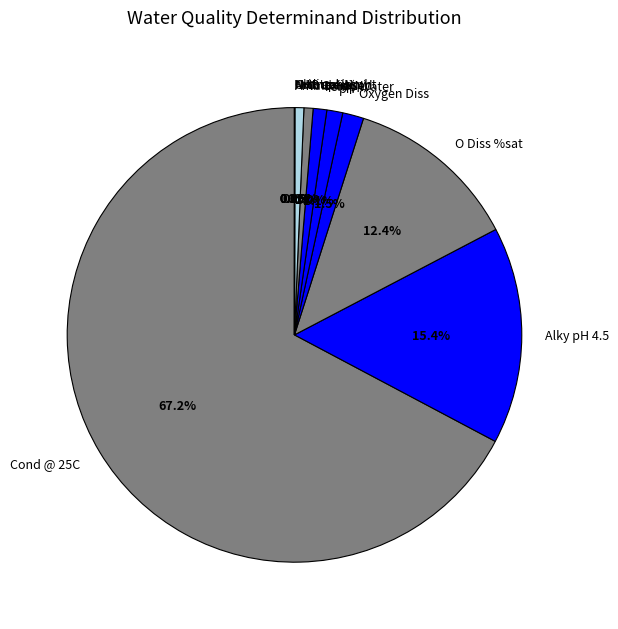

Approximately how many times larger is the value at Cond @ 25C compared to N Oxidised?

103.9